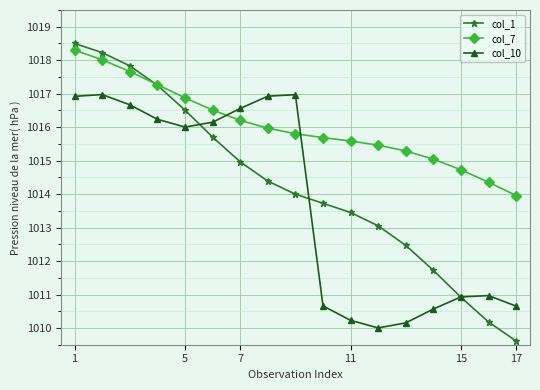

Rank the series by their maximum value, from lowest to highest.

col_10, col_7, col_1